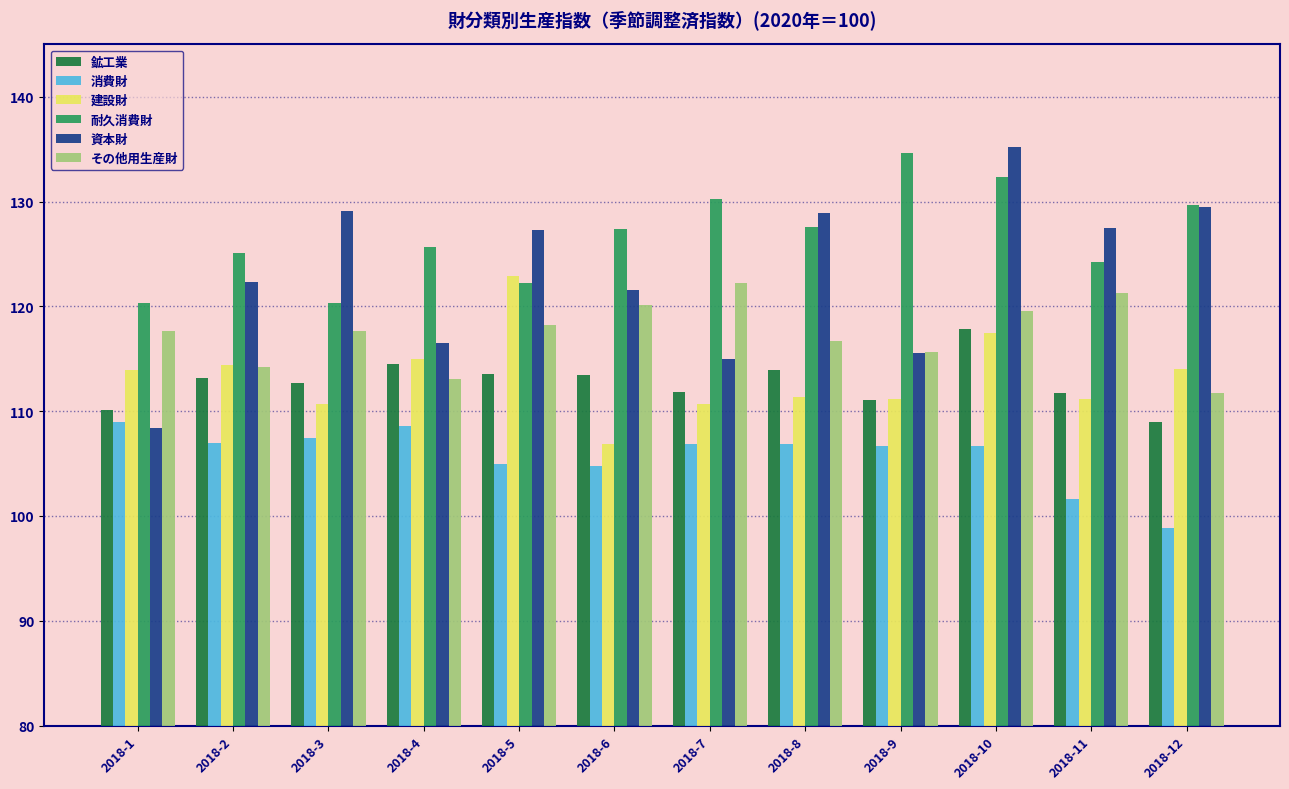

What is the difference between the 資本財 values at 2018-10 and 2018-2?

12.9